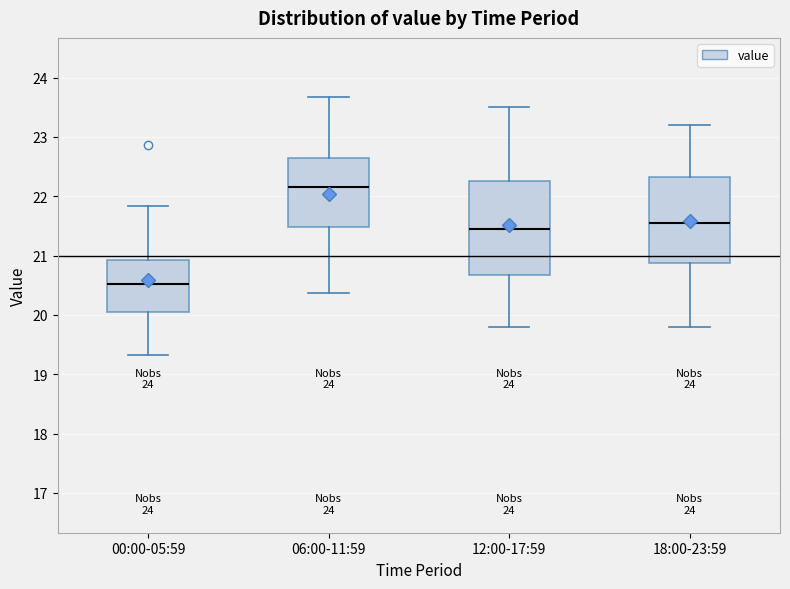

Where does the lower whisker of the box for 00:00-05:59 end on the y-axis? The values are not printed on the chart, so give them approximately, as read against the axis.

19.3